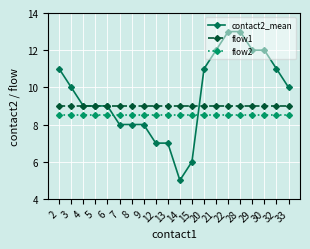

What is the highest value of the flow2 series?

8.5